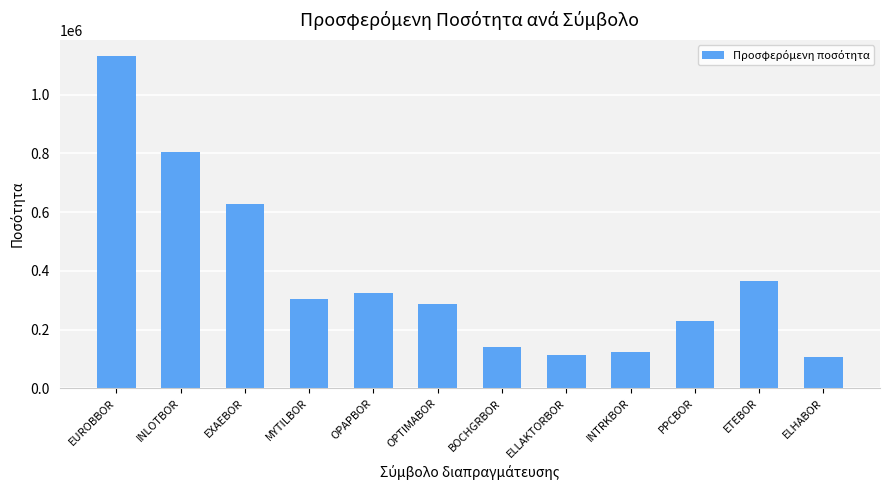

The value at EXAEBOR is 628725. True or false?

True